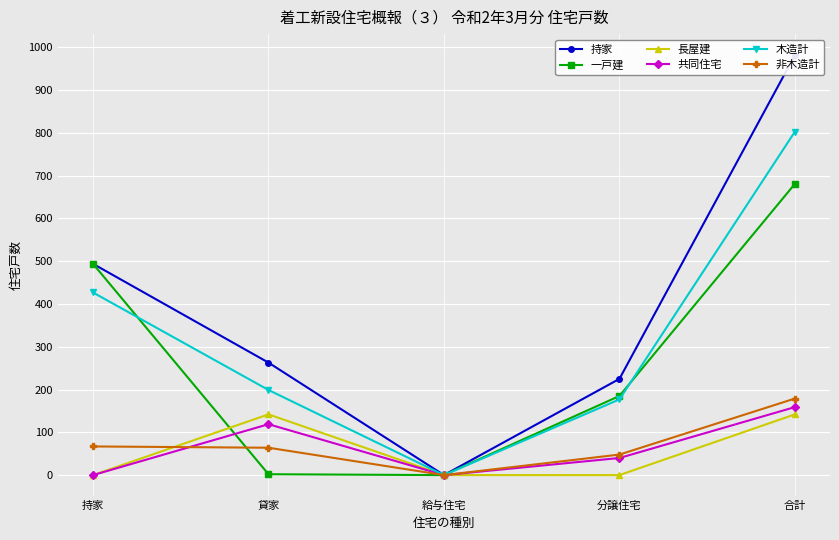

Reading left to right, what are all the values shown in this chart?

持家: 持家=494	貸家=263	給与住宅=0	分譲住宅=225	合計=982
一戸建: 持家=494	貸家=2	給与住宅=0	分譲住宅=185	合計=681
長屋建: 持家=0	貸家=142	給与住宅=0	分譲住宅=0	合計=142
共同住宅: 持家=0	貸家=119	給与住宅=0	分譲住宅=40	合計=159
木造計: 持家=427	貸家=199	給与住宅=0	分譲住宅=177	合計=803
非木造計: 持家=67	貸家=64	給与住宅=0	分譲住宅=48	合計=179